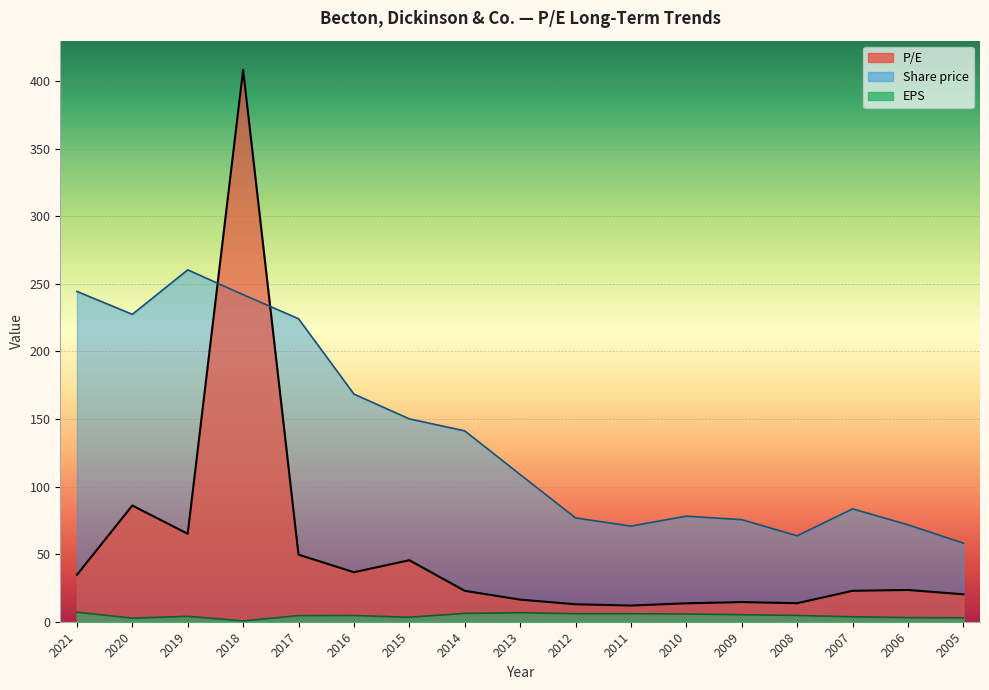

How many series are shown in this chart?

3